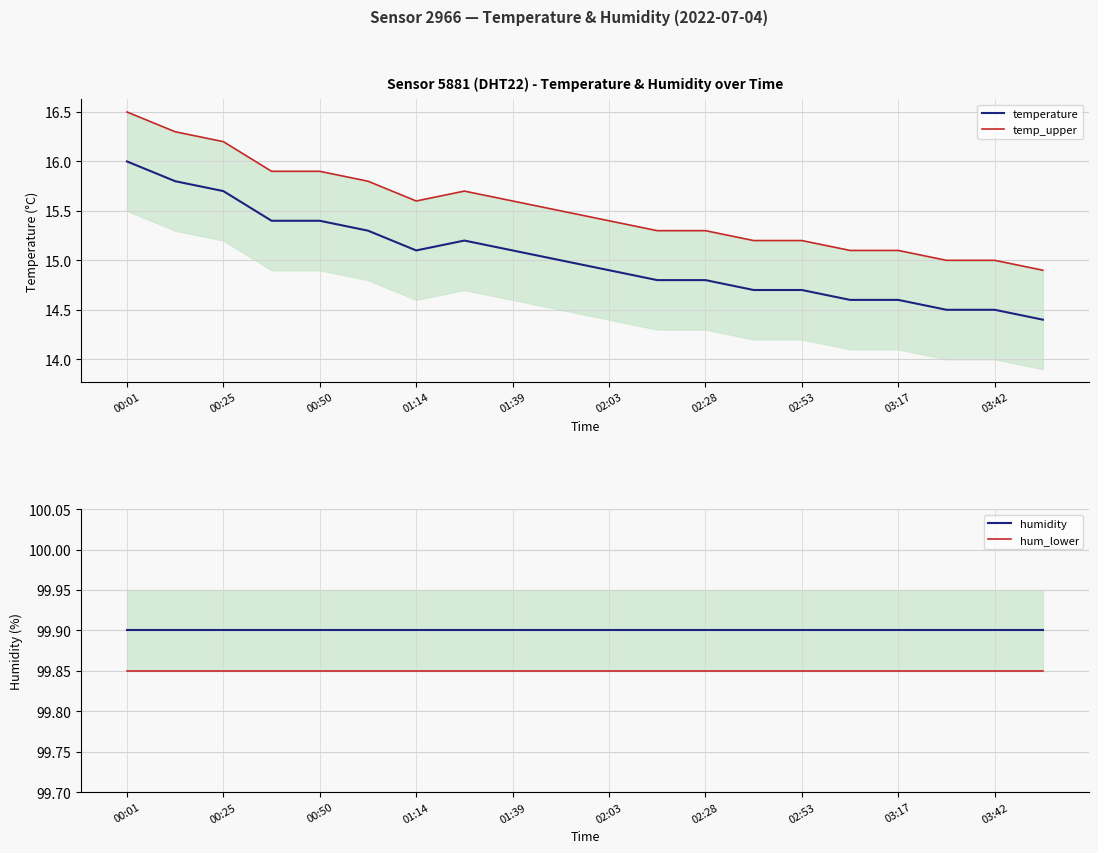

What is the highest value of the temperature series?

16.0